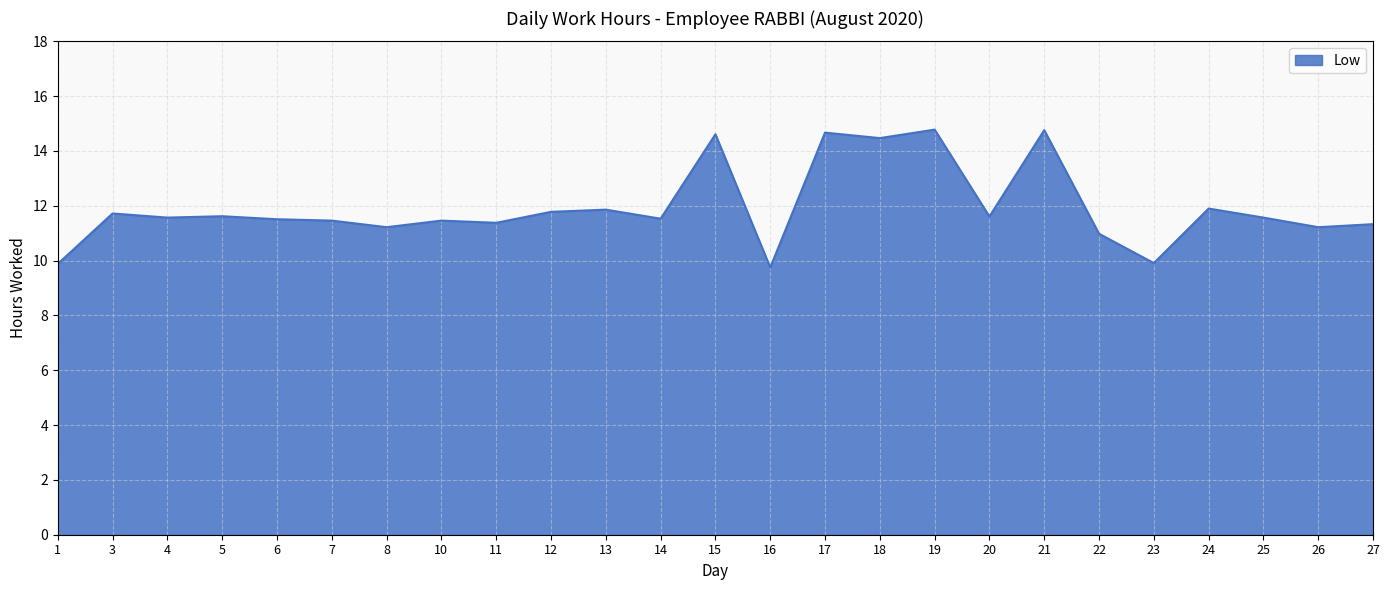

Is it true that the value at 8 is 11.2?

True